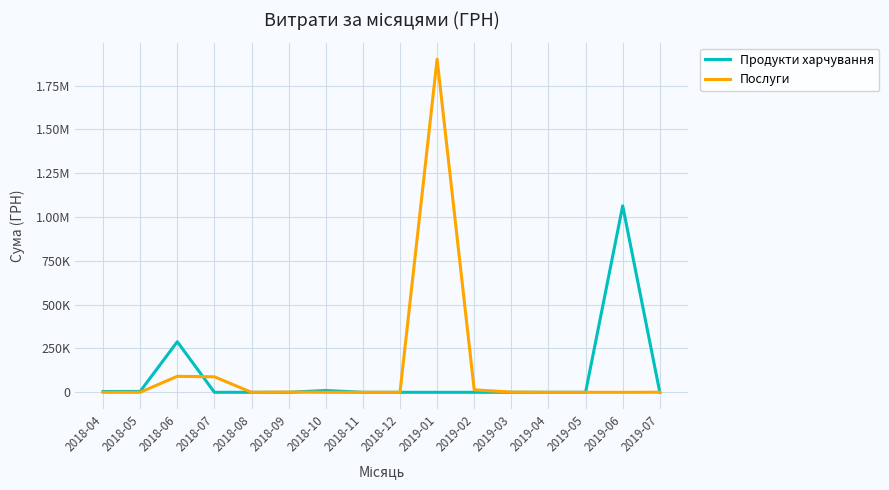

How many times do Продукти харчування and Послуги cross each other?

3